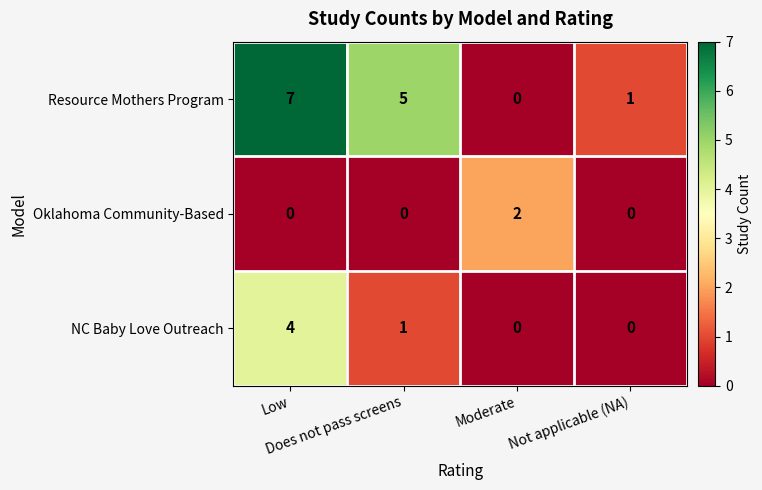

How many Resource Mothers Program values are between 1 and 7?

3